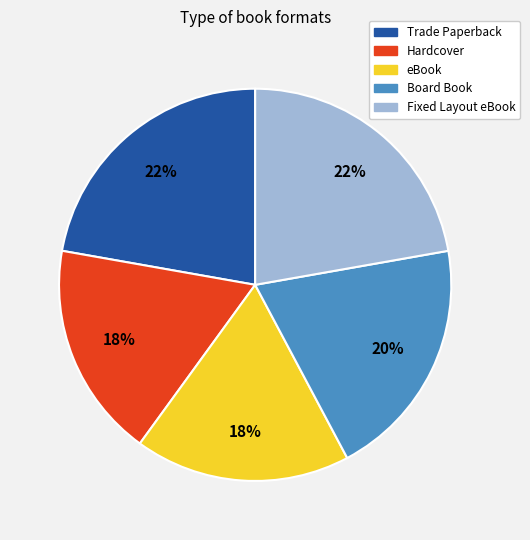

Combined, do Board Book and Fixed Layout eBook account for over 50%?

No